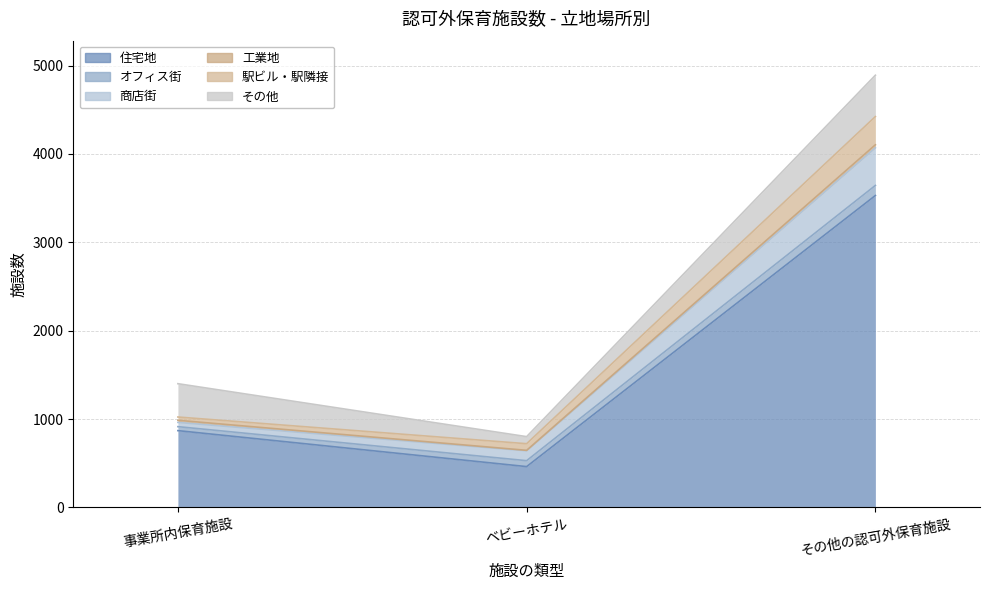

Which series has the largest range (max minus min)?

住宅地